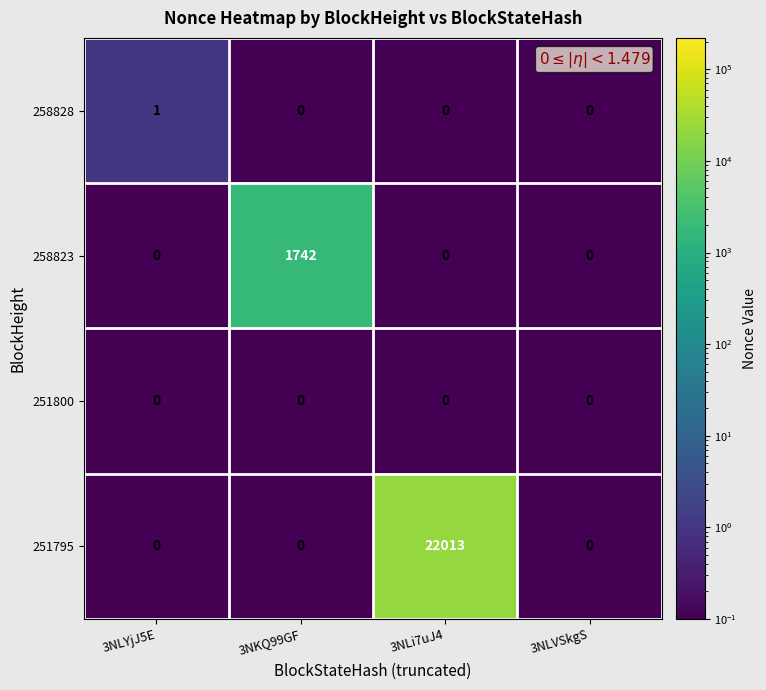

What is the sum of all 251795 values?

22013